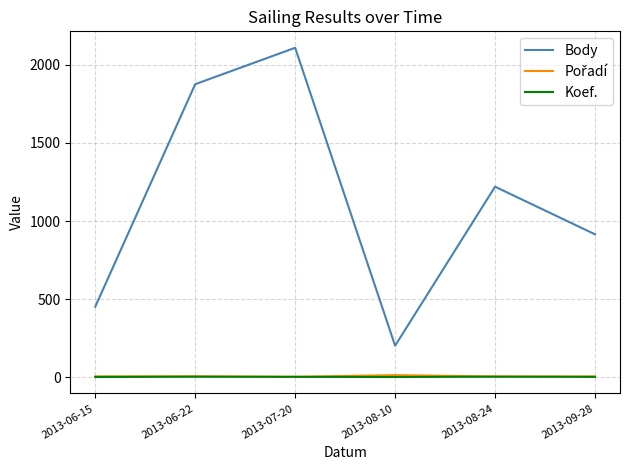

At which label is Body closest to 1155?

2013-08-24